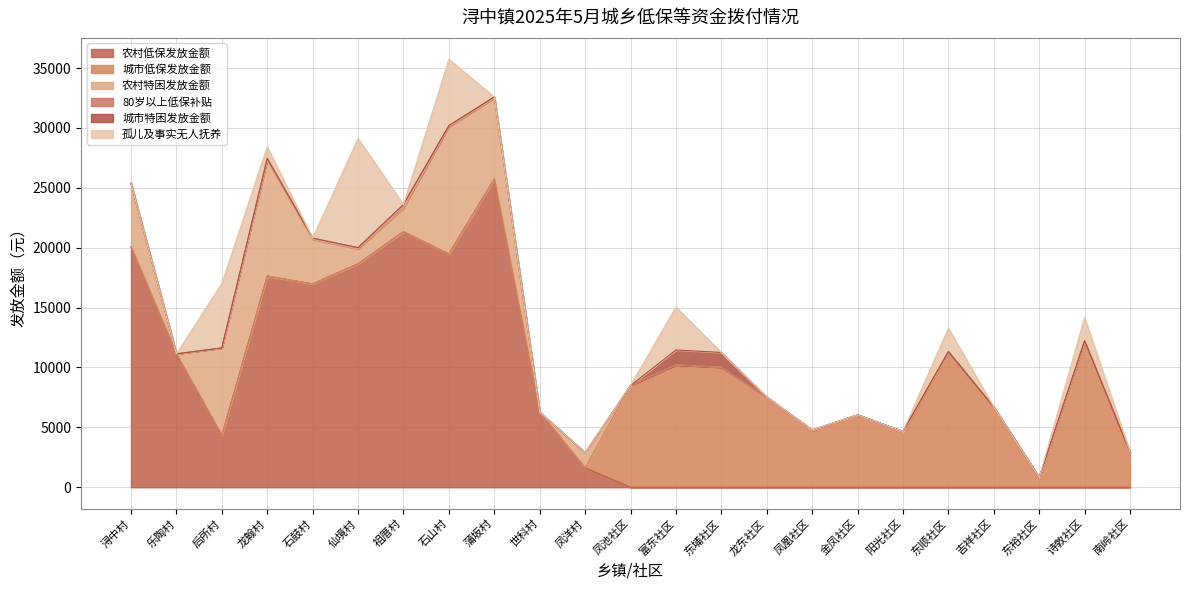

What is the total value across all series at 龙翰村?

28433